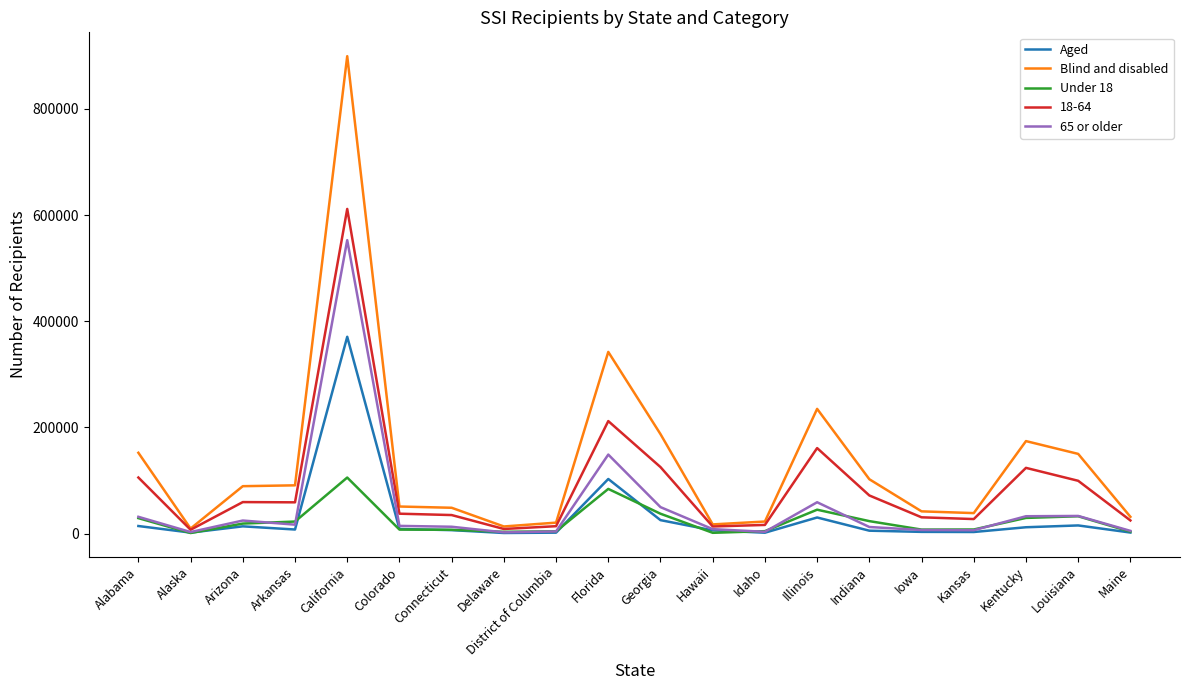

Does the chart display data point markers on the line(s)?

No